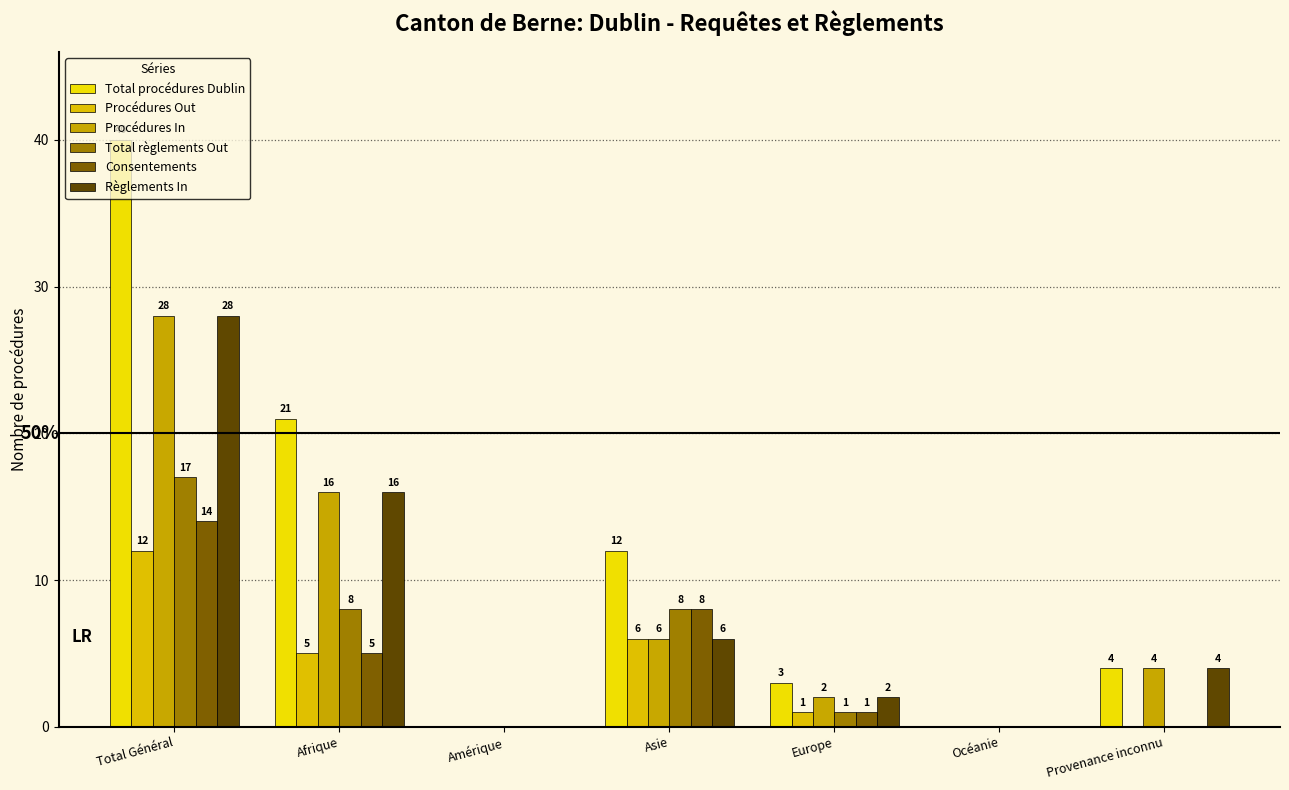

Reading left to right, what are all the values shown in this chart?

Total procédures Dublin: Total Général=40	Afrique=21	Amérique=0	Asie=12	Europe=3	Océanie=0	Provenance inconnu=4
Procédures Out: Total Général=12	Afrique=5	Amérique=0	Asie=6	Europe=1	Océanie=0	Provenance inconnu=0
Procédures In: Total Général=28	Afrique=16	Amérique=0	Asie=6	Europe=2	Océanie=0	Provenance inconnu=4
Total règlements Out: Total Général=17	Afrique=8	Amérique=0	Asie=8	Europe=1	Océanie=0	Provenance inconnu=0
Consentements: Total Général=14	Afrique=5	Amérique=0	Asie=8	Europe=1	Océanie=0	Provenance inconnu=0
Règlements In: Total Général=28	Afrique=16	Amérique=0	Asie=6	Europe=2	Océanie=0	Provenance inconnu=4